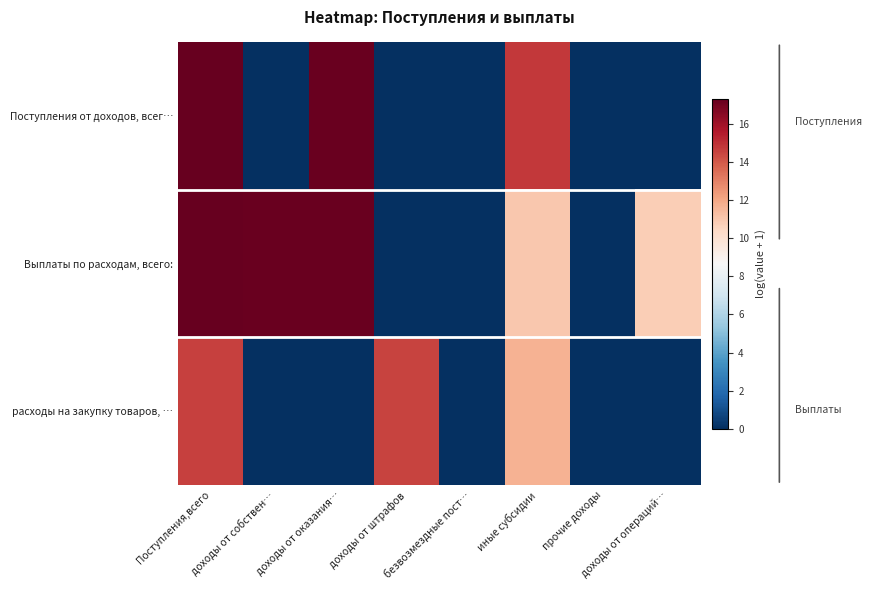

Reading left to right, extract all data points from this chart.

Поступления от доходов, всег…: Поступления,всего=17.3	доходы от собствен…=0.0	доходы от оказания…=17.2	доходы от штрафов=0.0	безвозмездные пост…=0.0	иные субсидии=14.8	прочие доходы=0.0	доходы от операций…=0.0
Выплаты по расходам, всего:: Поступления,всего=17.3	доходы от собствен…=17.3	доходы от оказания…=17.3	доходы от штрафов=0.0	безвозмездные пост…=0.0	иные субсидии=11.0	прочие доходы=0.0	доходы от операций…=10.8
расходы на закупку товаров, …: Поступления,всего=14.6	доходы от собствен…=0.0	доходы от оказания…=0.0	доходы от штрафов=14.5	безвозмездные пост…=0.0	иные субсидии=11.7	прочие доходы=0.0	доходы от операций…=0.0